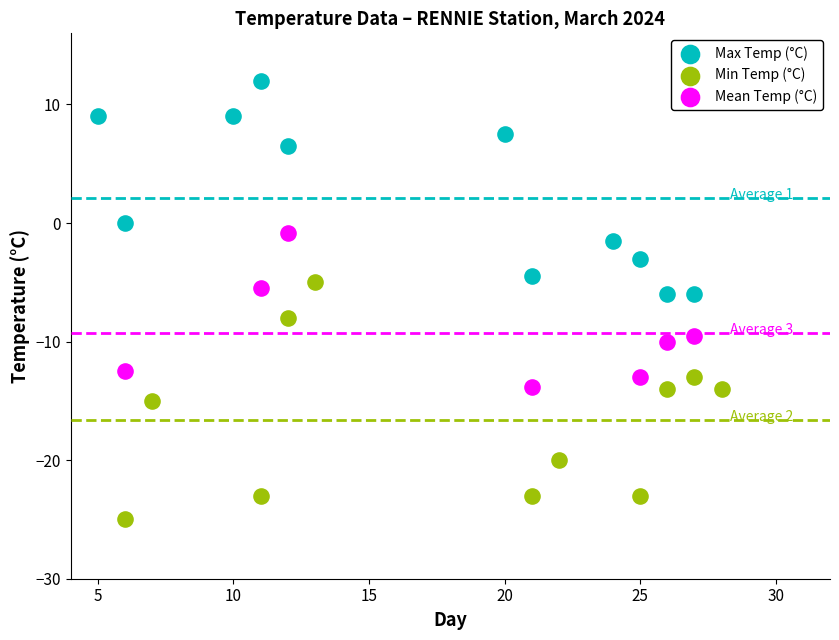

Which series reaches the maximum Y coordinate?

Max Temp (°C)